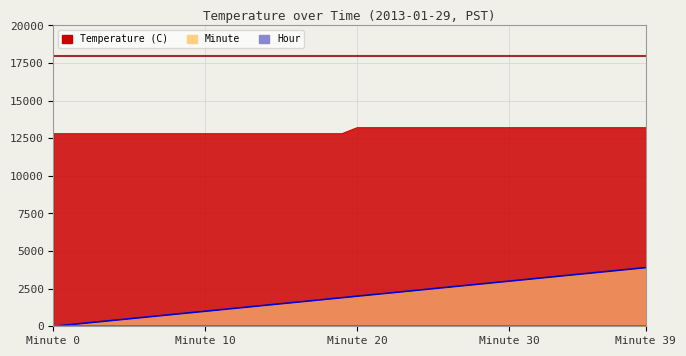

What is the sum of all Temperature (C) values?

520000